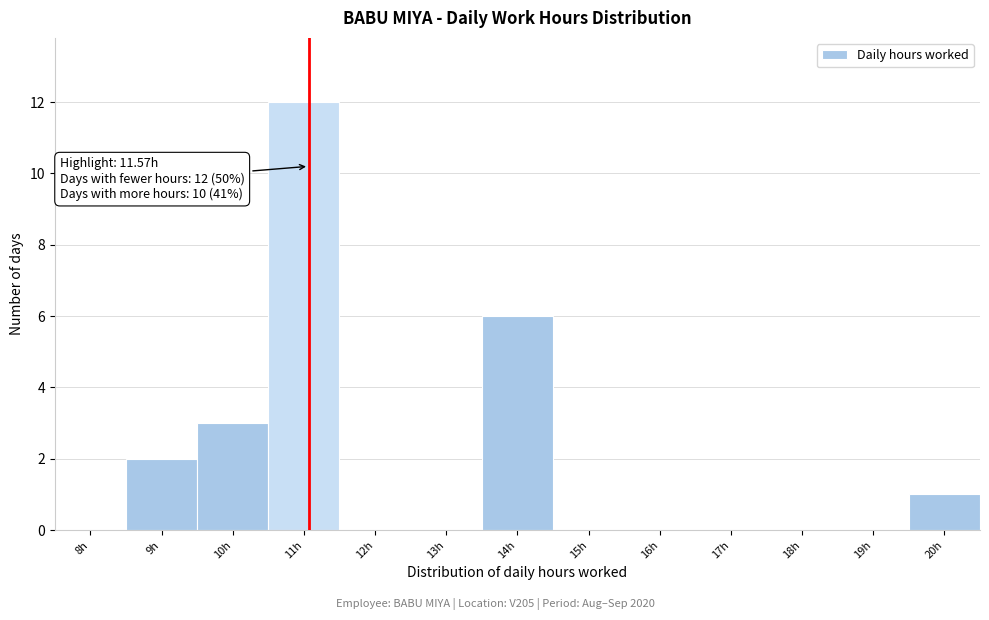

Reading right to left, list all the values displayed in this chart.

20h=1	19h=0	18h=0	17h=0	16h=0	15h=0	14h=6	13h=0	12h=0	11h=12	10h=3	9h=2	8h=0